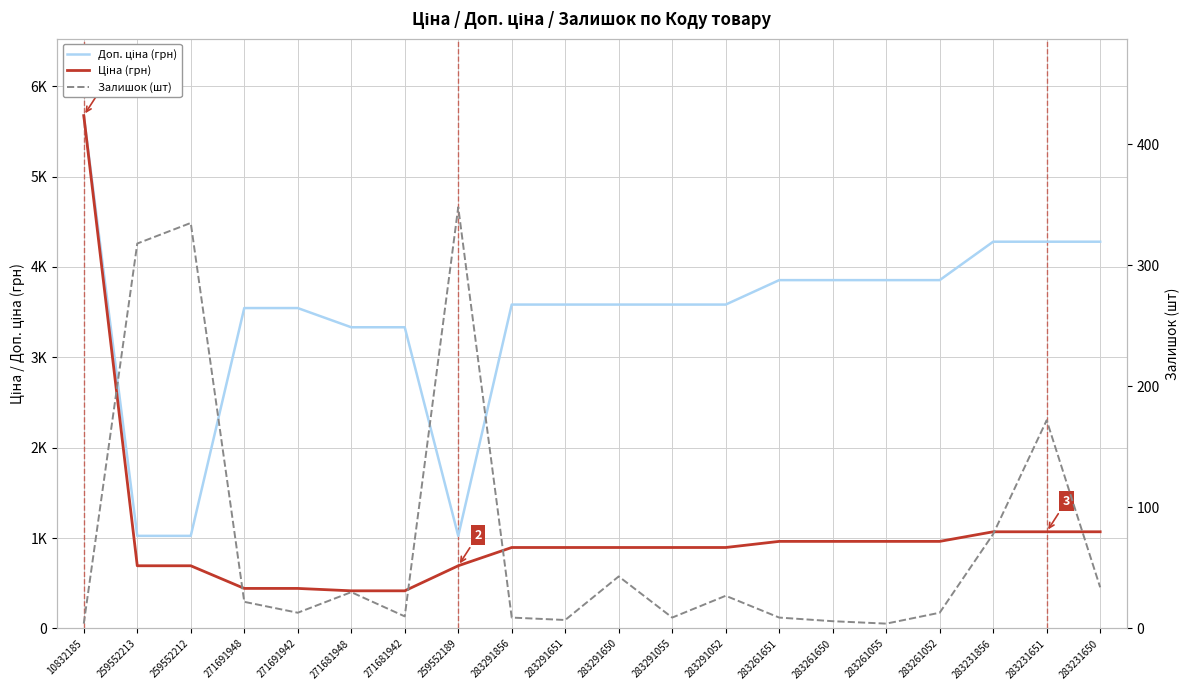

What is the label of the 4th point from the left?

271691948